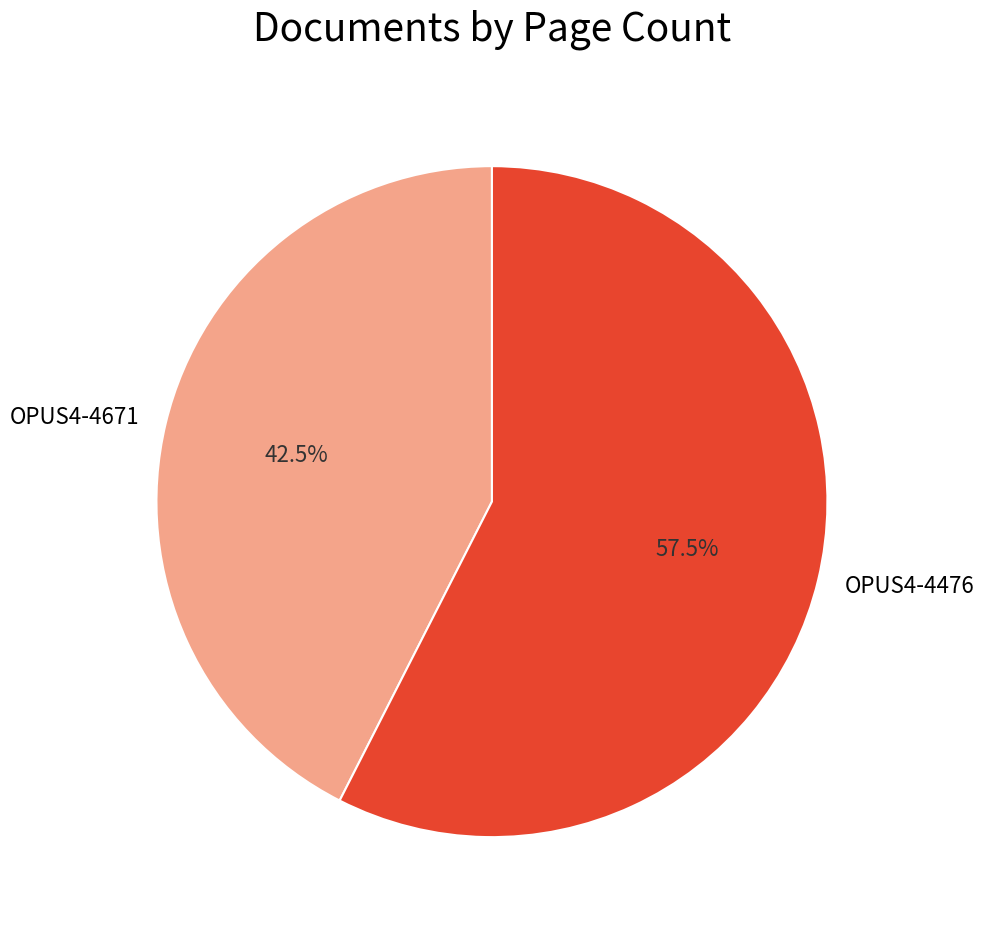

To the nearest percent, what is the average slice percentage?

50%